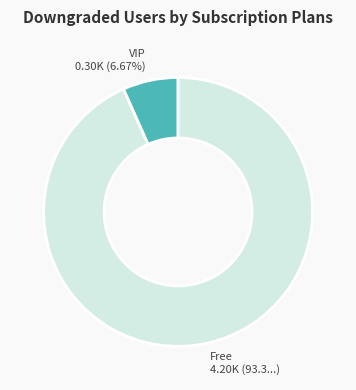

Is there a majority slice in this chart?

Yes